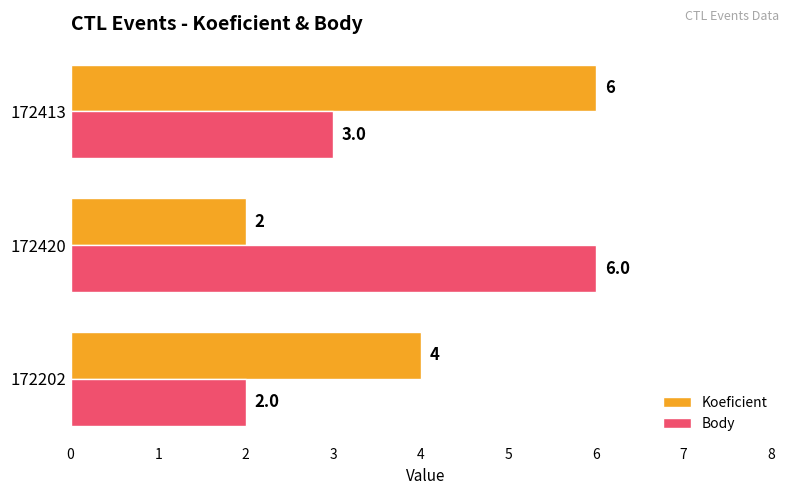

The Body series shows 8 at 172420. True or false?

False